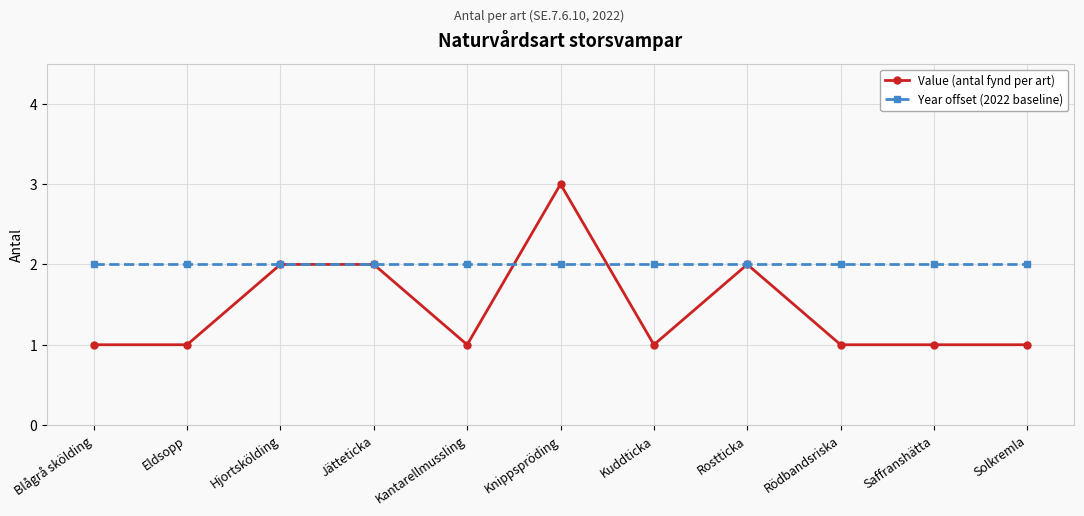

The value of Year offset (2022 baseline) at Kuddticka is 2. True or false?

True